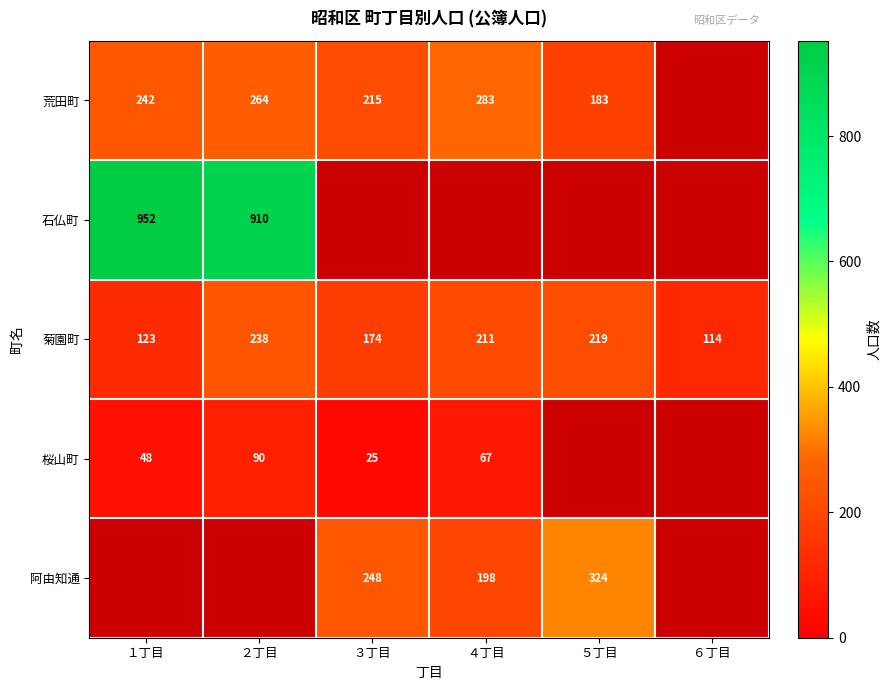

Is it true that 菊園町 equals 79 at ３丁目?

False